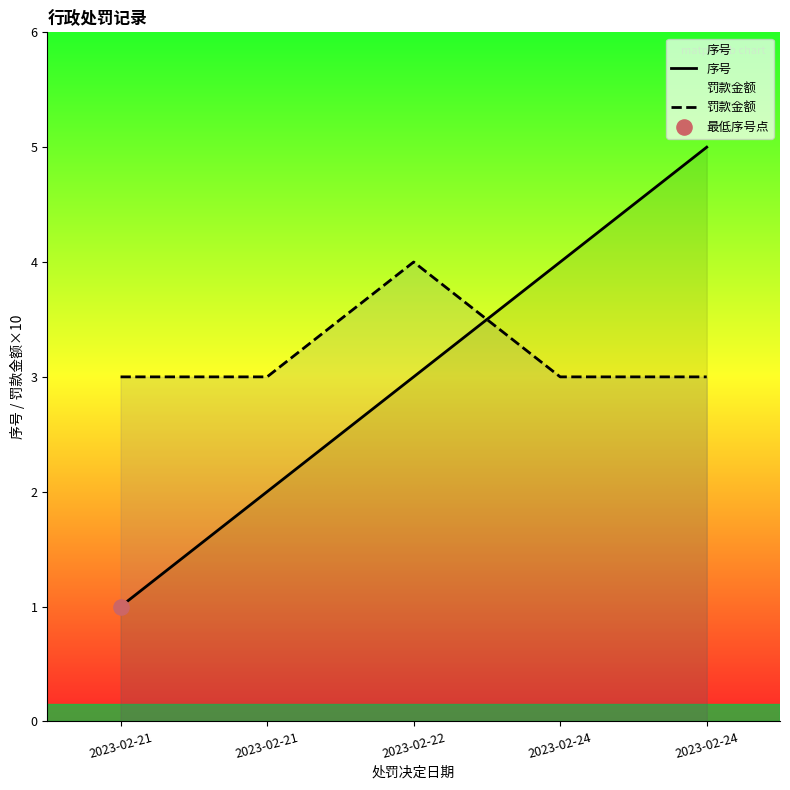

At how many categories does at least one series exceed 3?

3